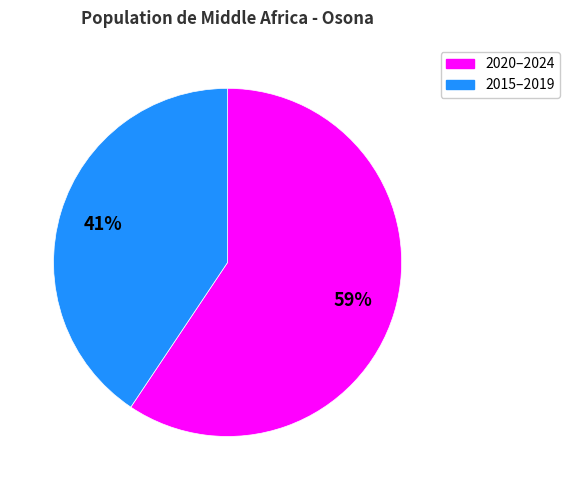

To the nearest percent, what is the average slice percentage?

50%